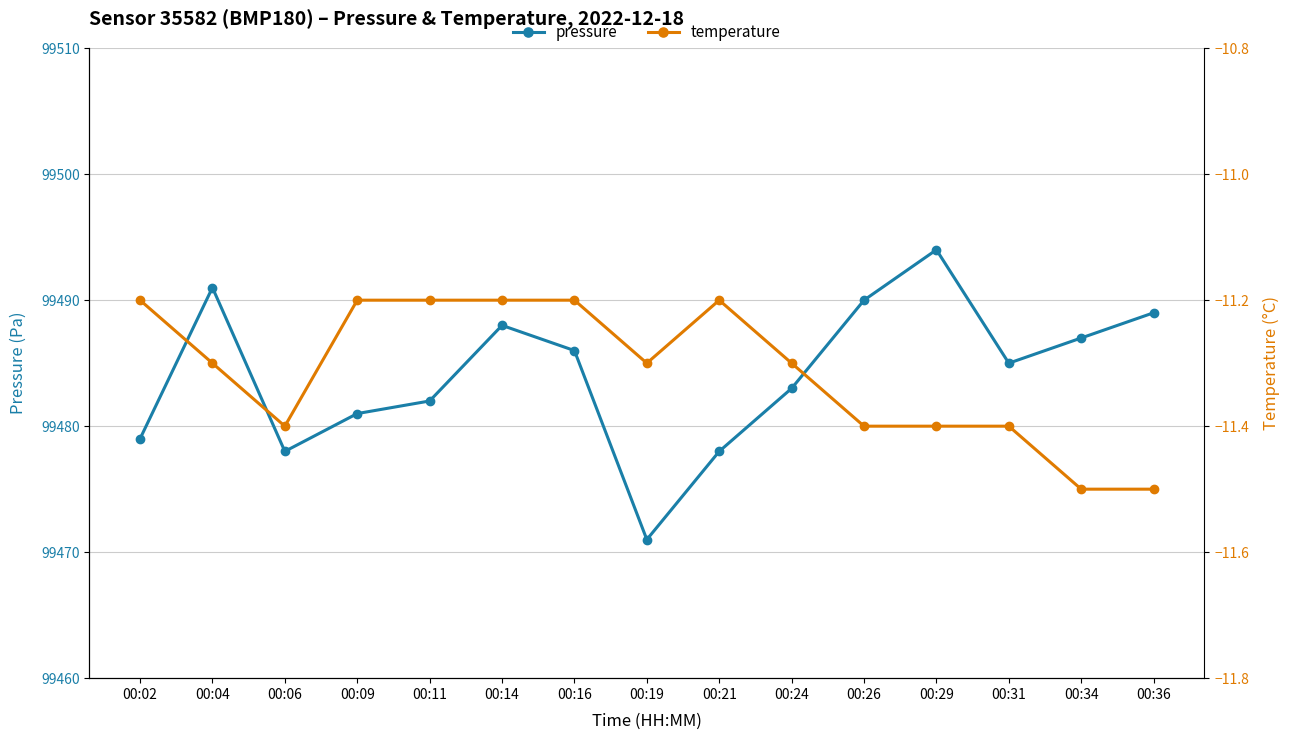

The value of temperature at 00:11 is -11.2. True or false?

True